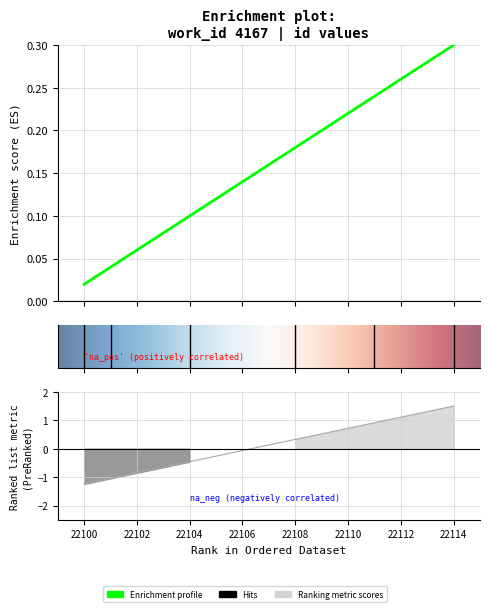

What is the maximum value shown in the chart?

0.3